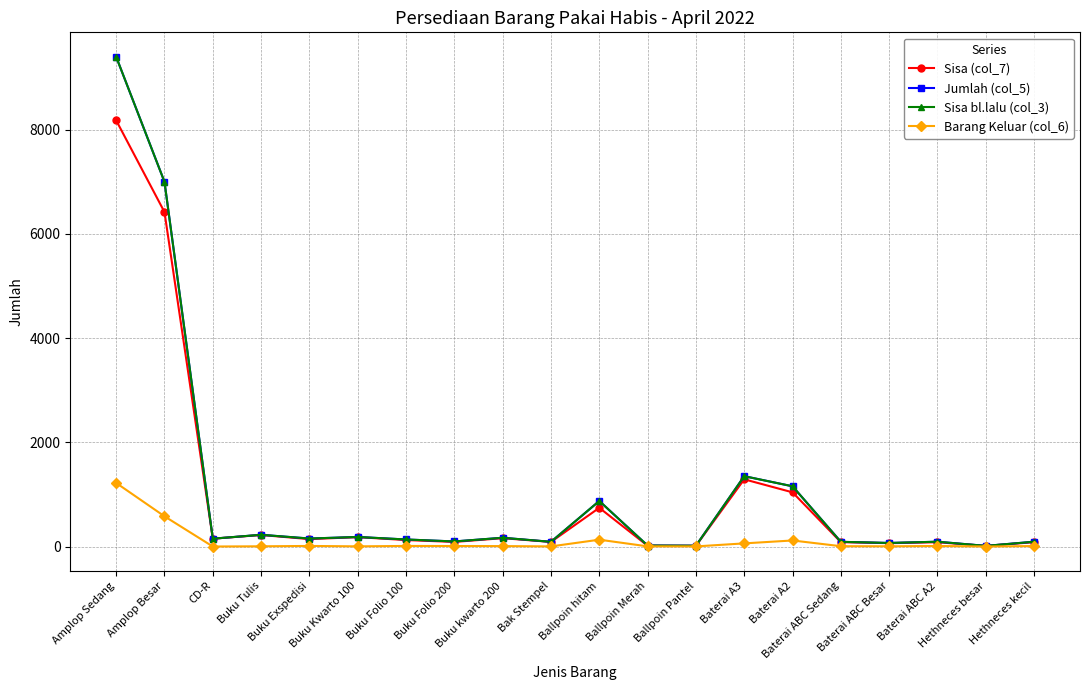

How many lines are shown in the chart?

4